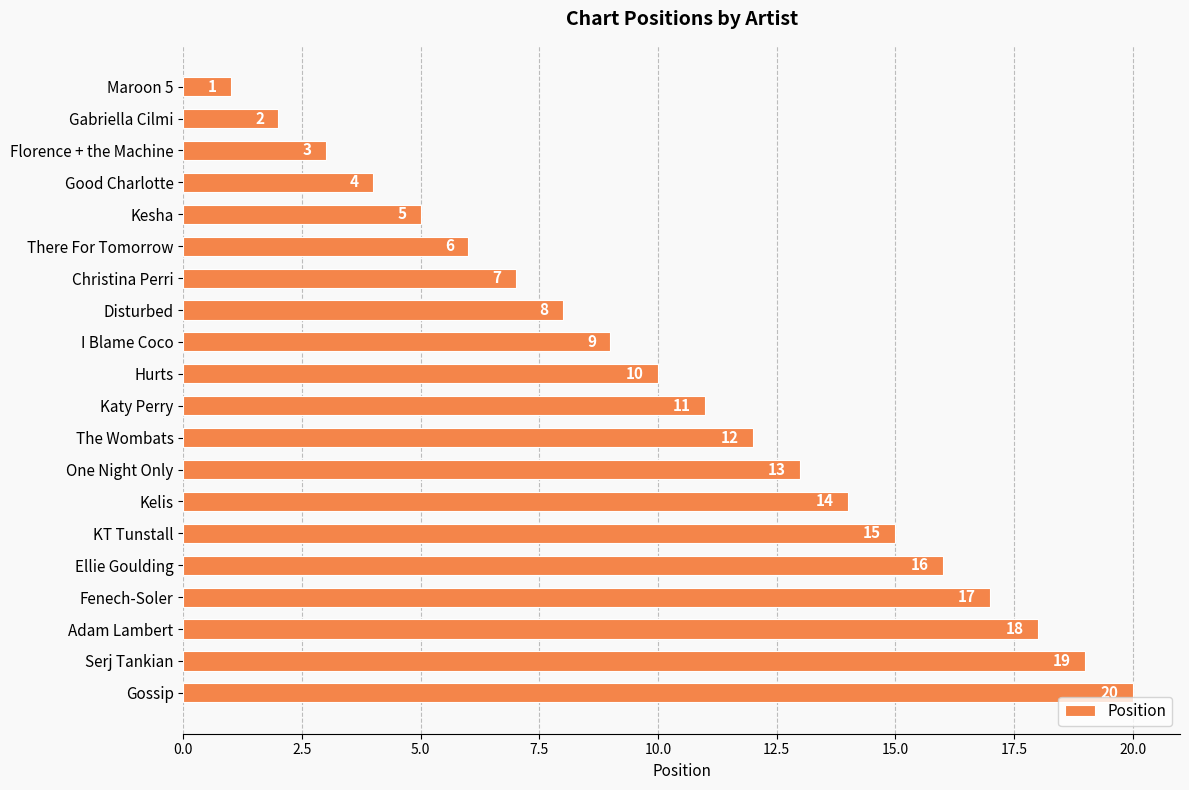

Is it true that the value at Kesha is 5?

True